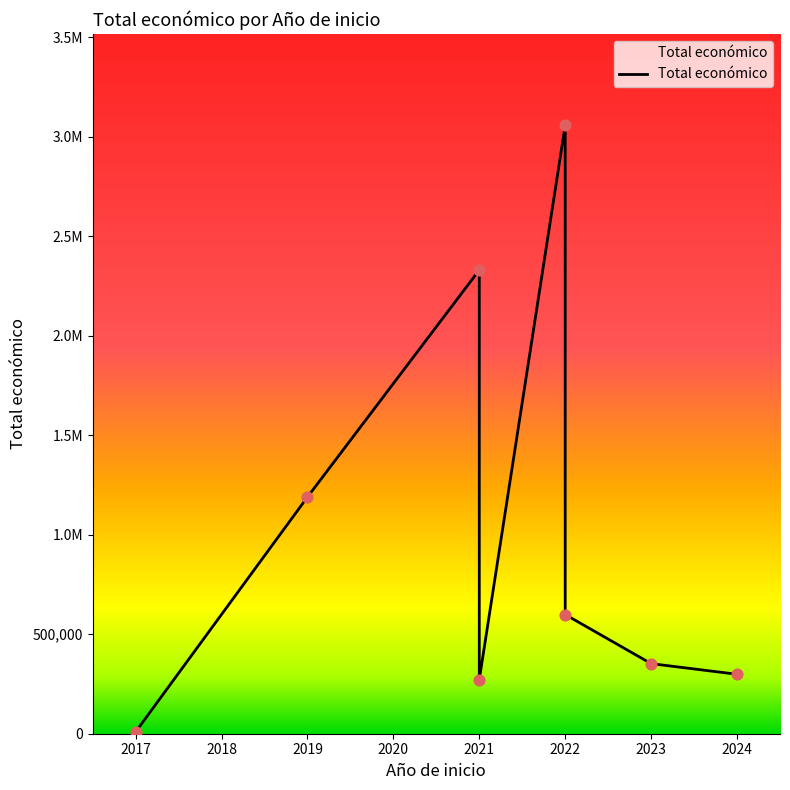

What is the change in value from 2022 to 2024?

-2758347